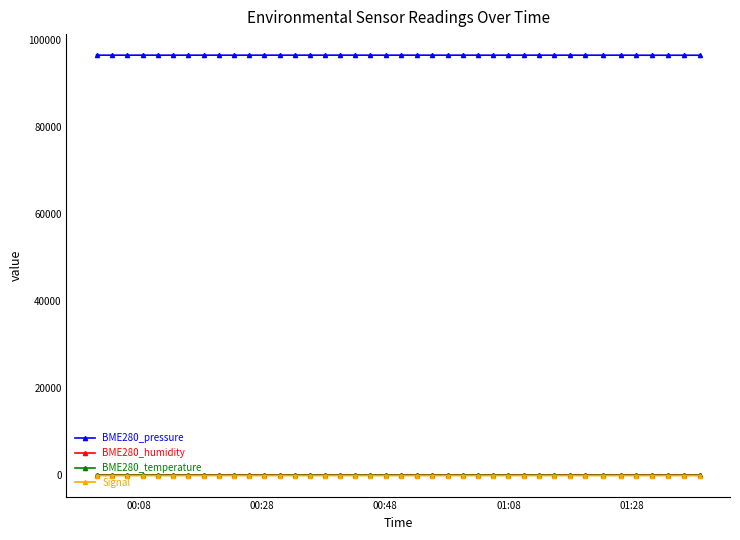

What is the value of the BME280_pressure point at the 17th from the left?

96624.7